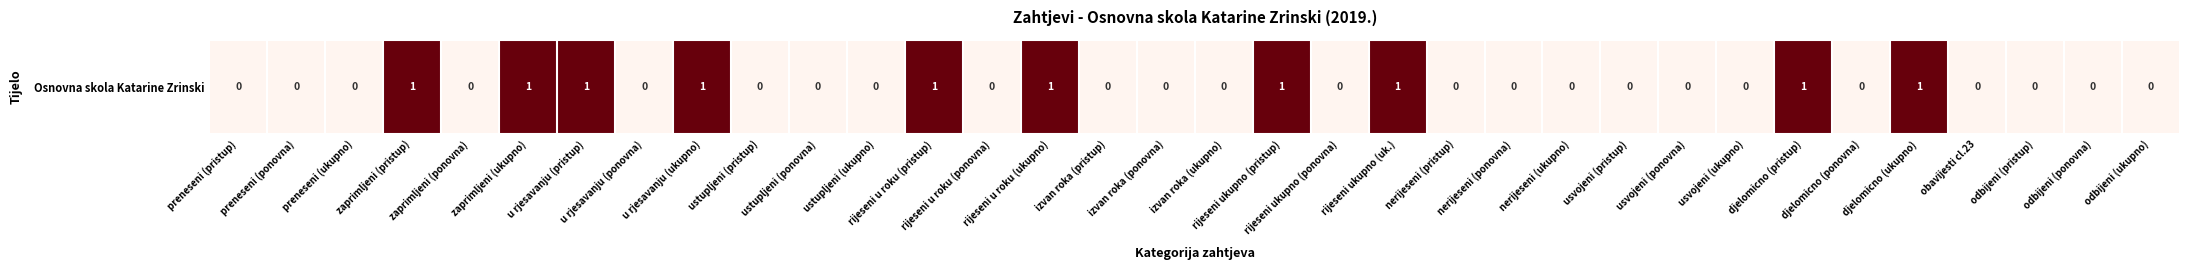

Rank the categories by value from highest to lowest.

zaprimljeni (pristup), zaprimljeni (ukupno), u rjesavanju (pristup), u rjesavanju (ukupno), rijeseni u roku (pristup), rijeseni u roku (ukupno), rijeseni ukupno (pristup), rijeseni ukupno (uk.), djelomicno (pristup), djelomicno (ukupno), preneseni (pristup), preneseni (ponovna), preneseni (ukupno), zaprimljeni (ponovna), u rjesavanju (ponovna), ustupljeni (pristup), ustupljeni (ponovna), ustupljeni (ukupno), rijeseni u roku (ponovna), izvan roka (pristup), izvan roka (ponovna), izvan roka (ukupno), rijeseni ukupno (ponovna), nerijeseni (pristup), nerijeseni (ponovna), nerijeseni (ukupno), usvojeni (pristup), usvojeni (ponovna), usvojeni (ukupno), djelomicno (ponovna), obavijesti cl.23, odbijeni (pristup), odbijeni (ponovna), odbijeni (ukupno)